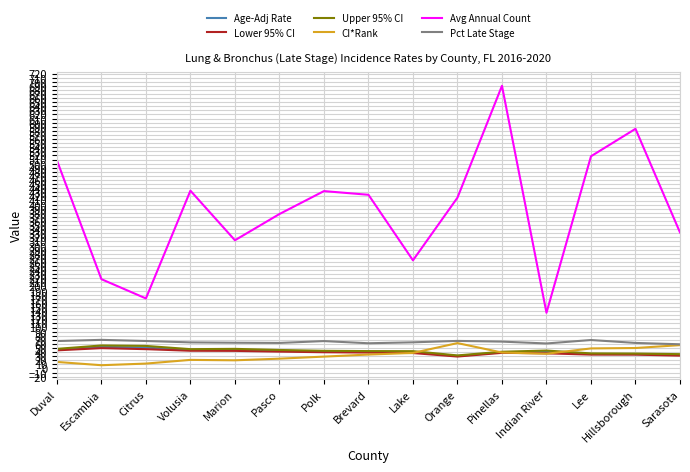

Between Escambia and Sarasota, which series saw the biggest shift?

Avg Annual Count